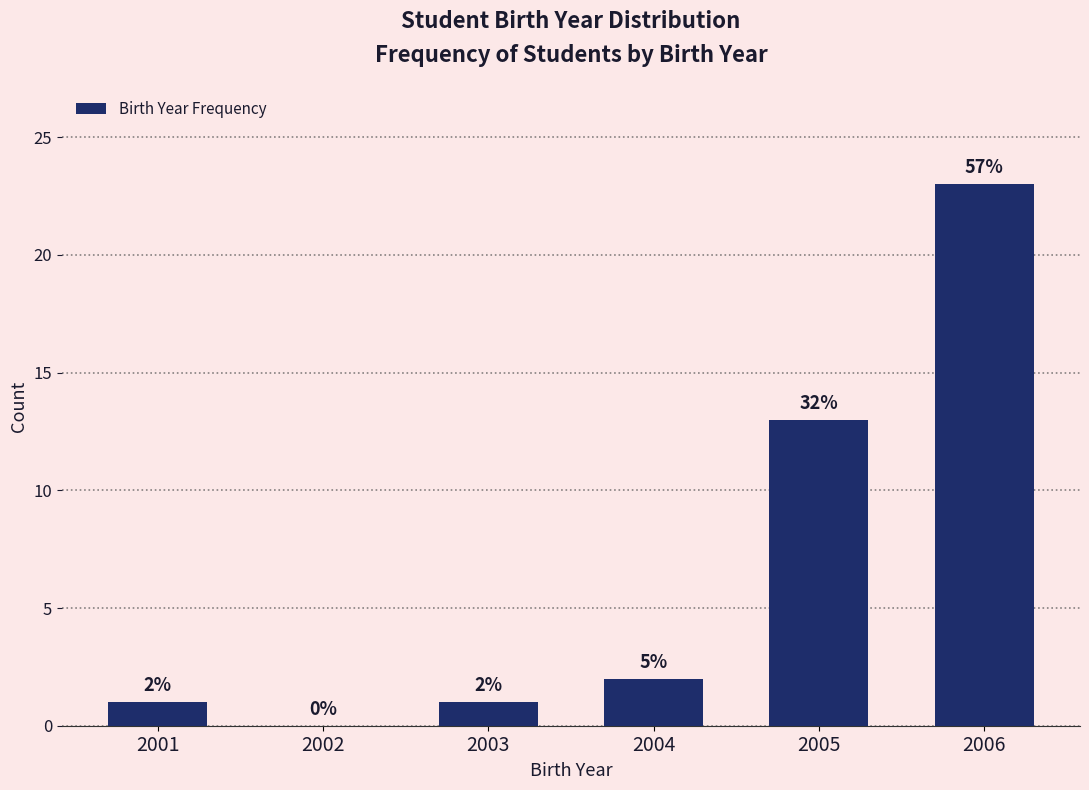

Reading left to right, list all the values displayed in this chart.

2001=1	2002=0	2003=1	2004=2	2005=13	2006=23